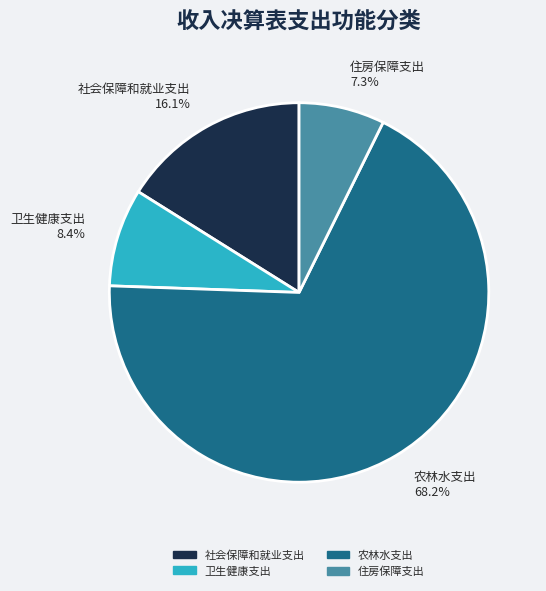

Between 卫生健康支出 and 住房保障支出, which is larger?

卫生健康支出